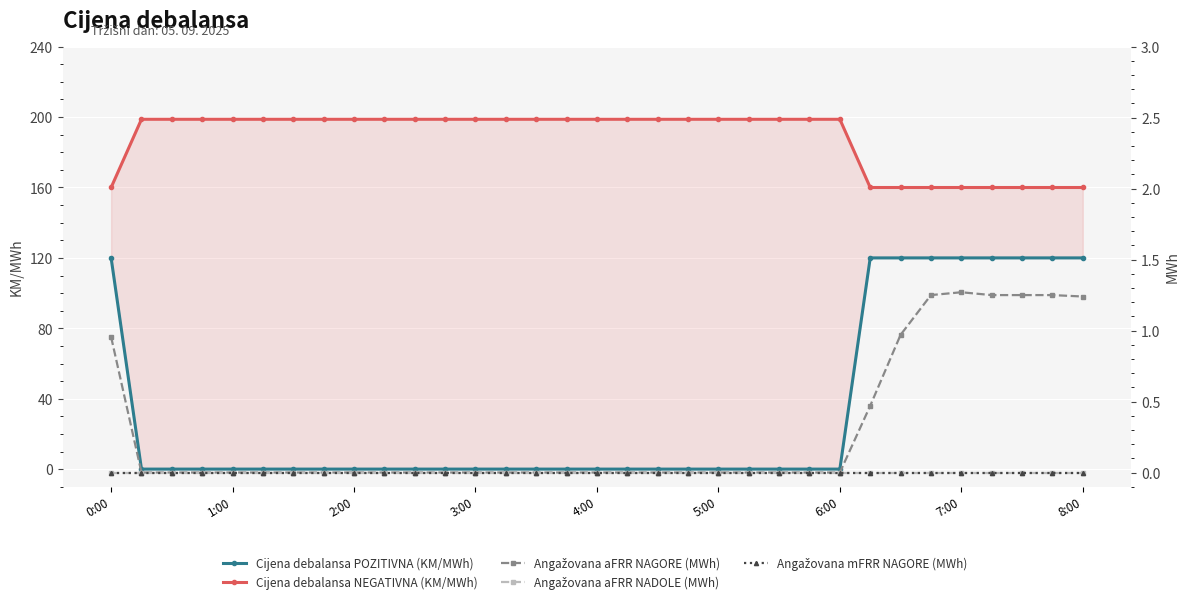

Read the Cijena debalansa NEGATIVNA (KM/MWh) value at 15.

198.8